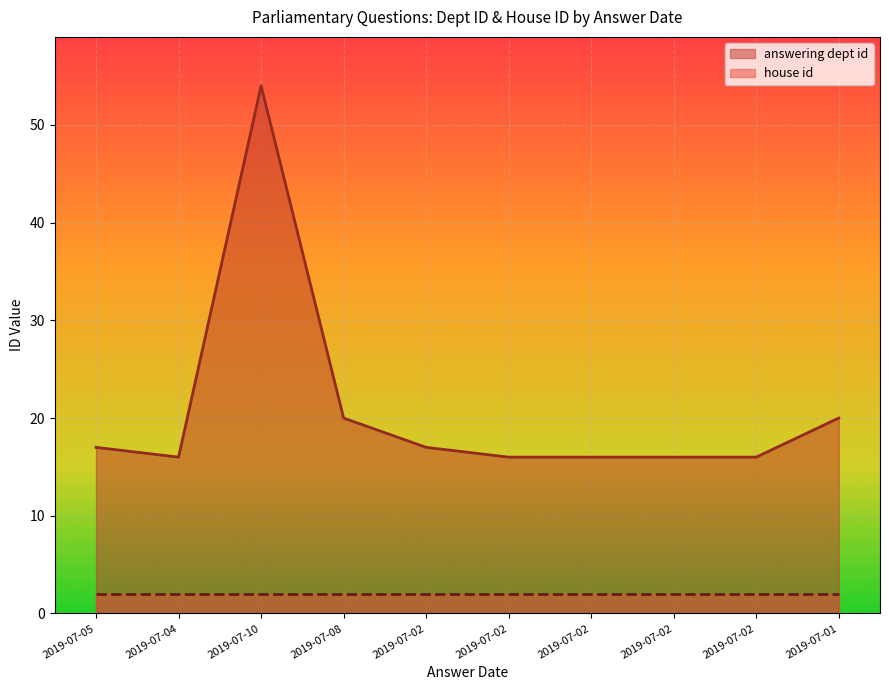

What are all the series names shown in the legend?

answering dept id, house id